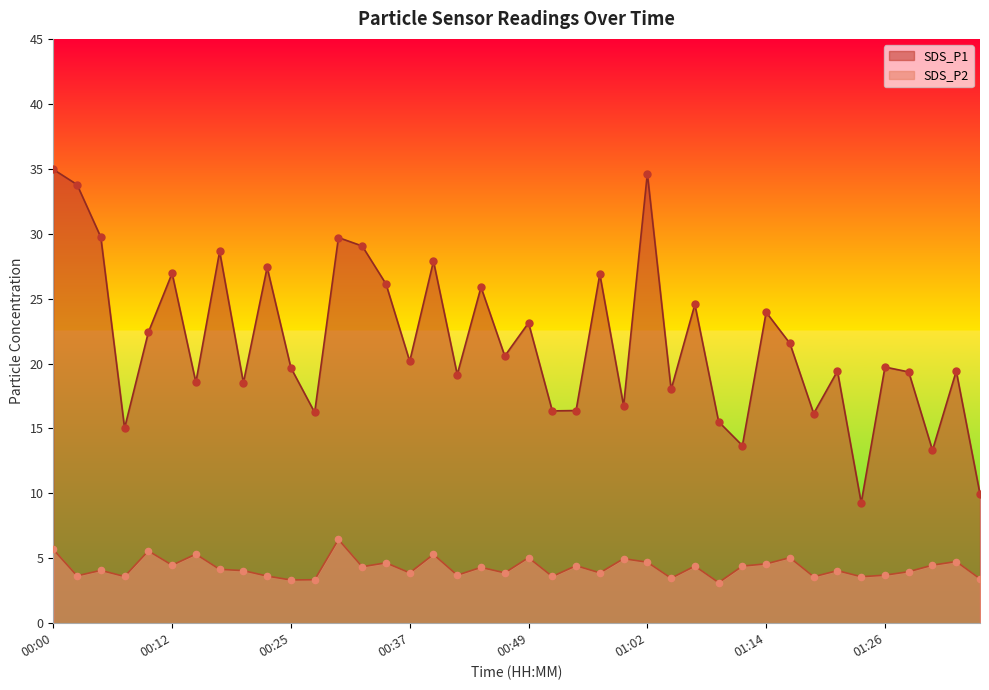

Which series contains the lowest Y value?

SDS_P2